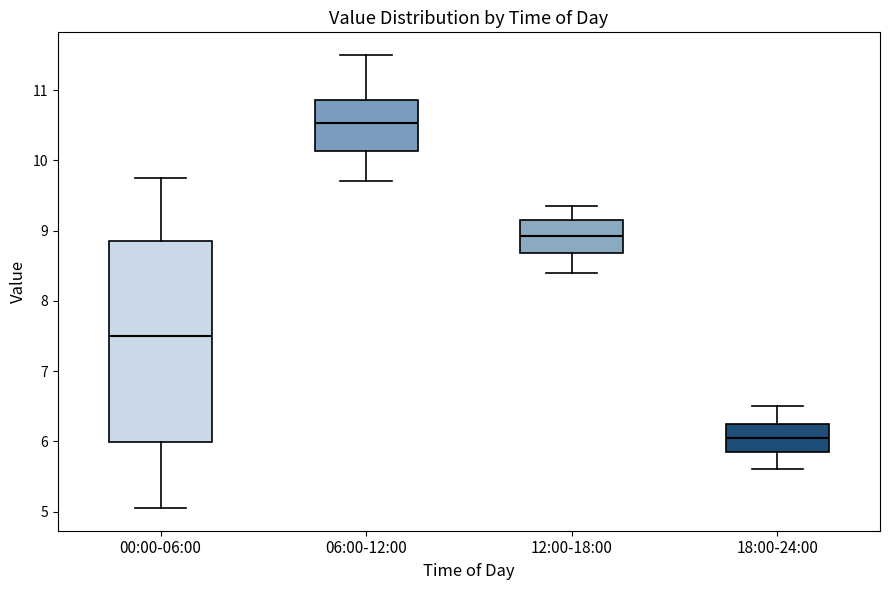

Reading left to right, transcribe this box plot: for each box, give where its median line is, the range the box spans, and where its two whiskers end, as read against the y-axis. The values are not printed on the chart, so give them approximately, as read against the axis.

00:00-06:00: median 7.5, box 6.0 to 8.8, whiskers 5.1 to 9.8
06:00-12:00: median 10.5, box 10.1 to 10.9, whiskers 9.7 to 11.5
12:00-18:00: median 8.9, box 8.7 to 9.2, whiskers 8.4 to 9.4
18:00-24:00: median 6.1, box 5.9 to 6.3, whiskers 5.6 to 6.5